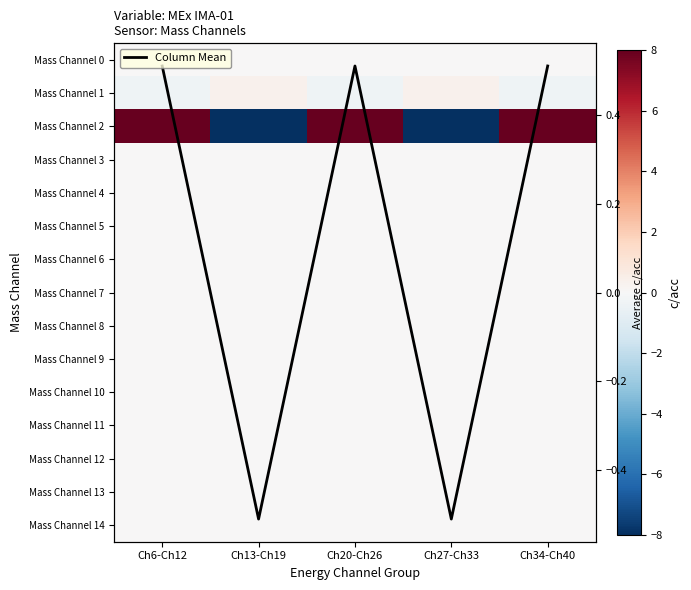

Which has a higher value, Ch27-Ch33 or Ch6-Ch12?

Ch27-Ch33